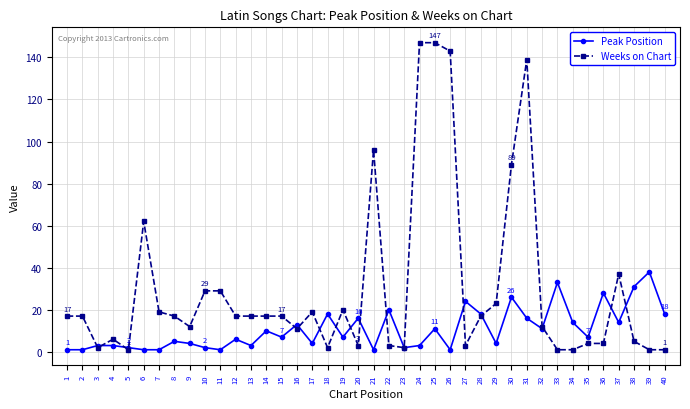

At which category is the sum across all series the highest?

25